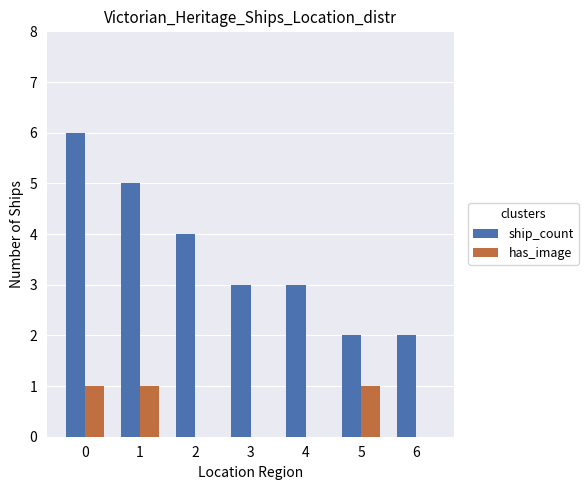

Between 5 and 6, which series saw the biggest shift?

has_image